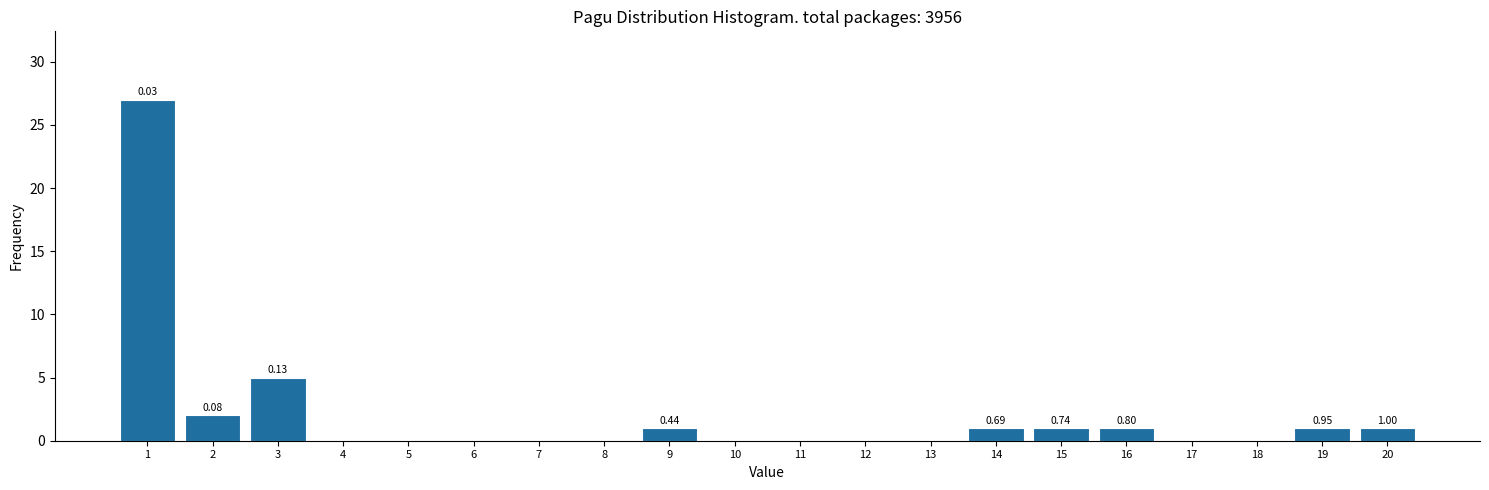

What is the sum of all values?

40